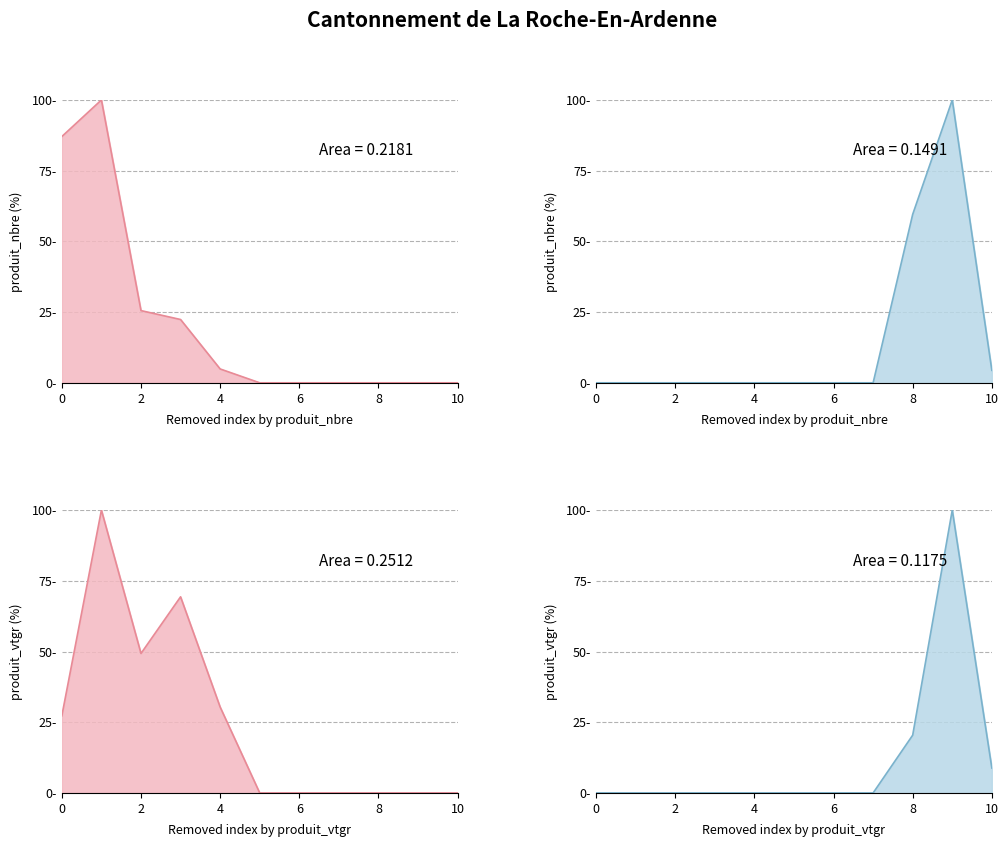

Does the chart have visible grid lines?

Yes